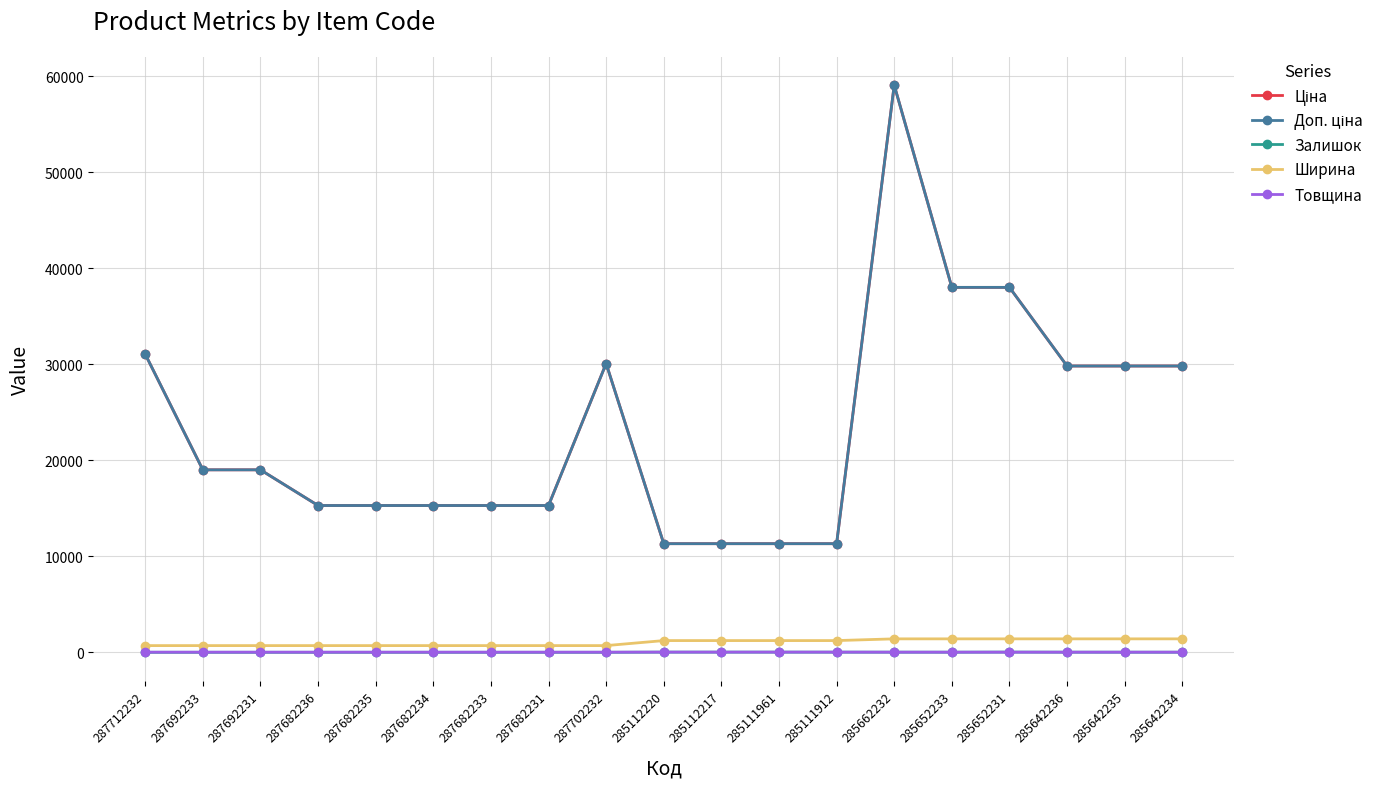

Is this an area chart (filled region under the line)?

No